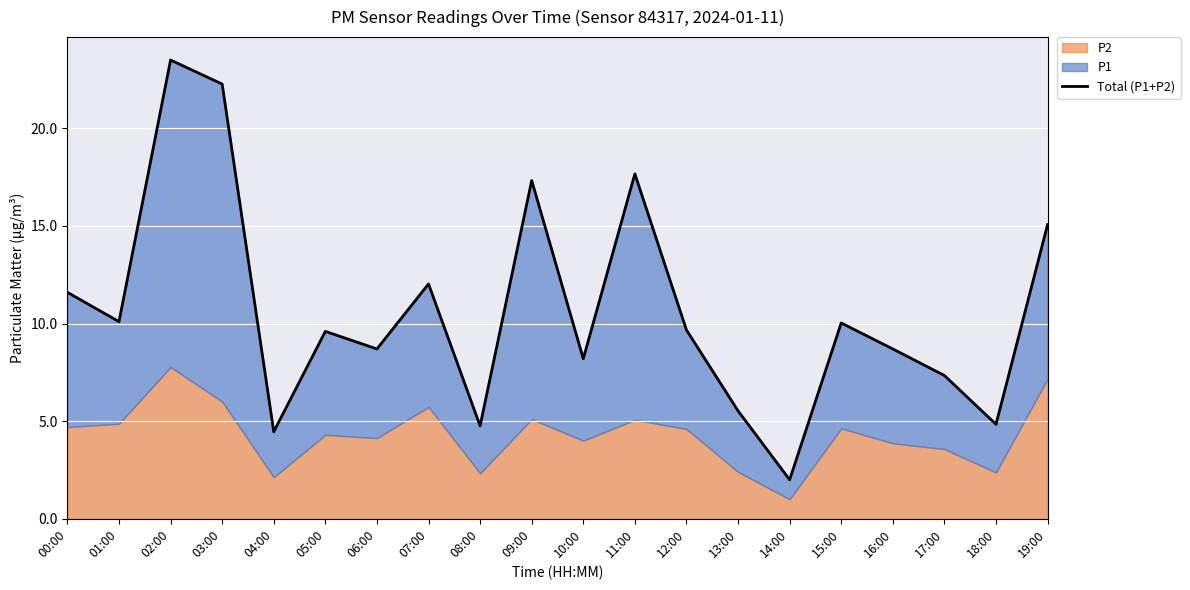

Reading left to right, list all the values displayed in this chart.

11.6	10.1	23.5	22.3	4.5	9.6	8.7	12.0	4.8	17.3	8.2	17.7	9.7	5.5	2.0	10.0	8.7	7.3	4.8	15.1